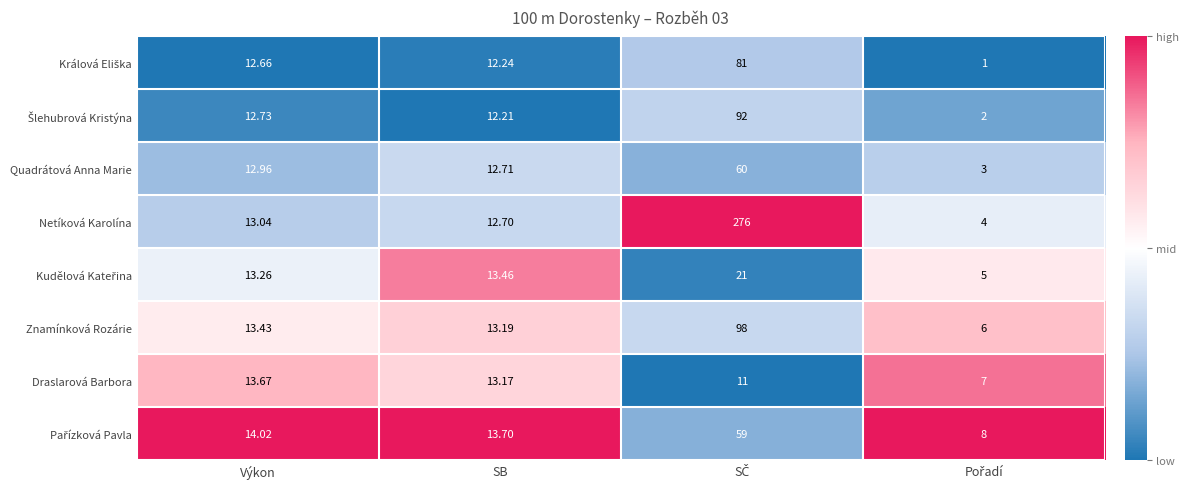

What is the difference between the highest and lowest values at Výkon?

1.4